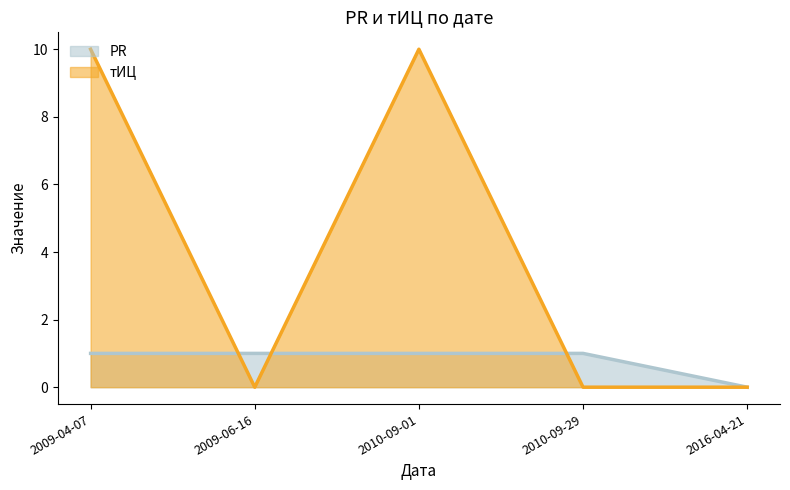

Count the number of data series in this chart.

2